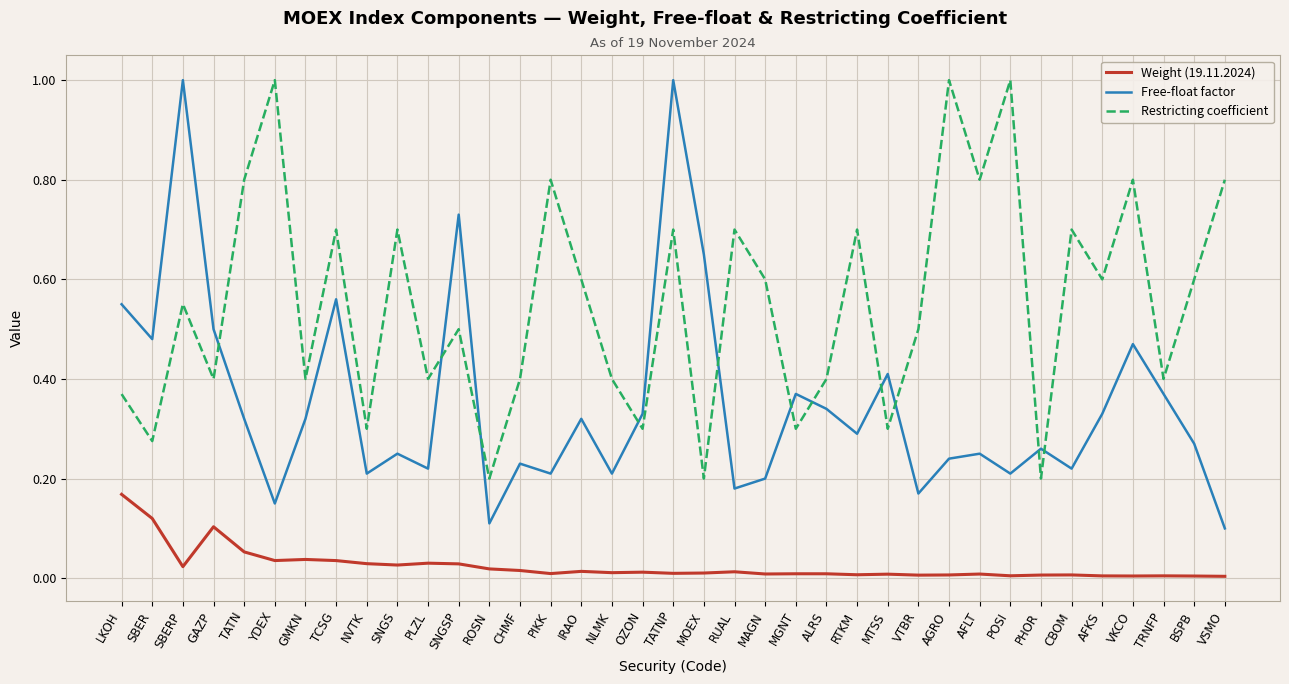

True or false: Restricting coefficient and Weight (19.11.2024) cross at least once.

False